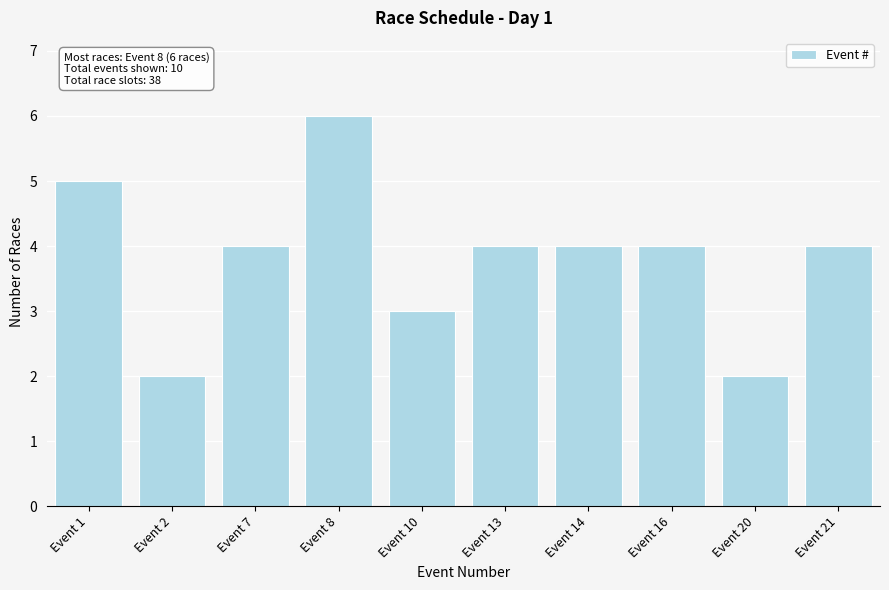

Reading left to right, list all the values displayed in this chart.

Event 1=5	Event 2=2	Event 7=4	Event 8=6	Event 10=3	Event 13=4	Event 14=4	Event 16=4	Event 20=2	Event 21=4